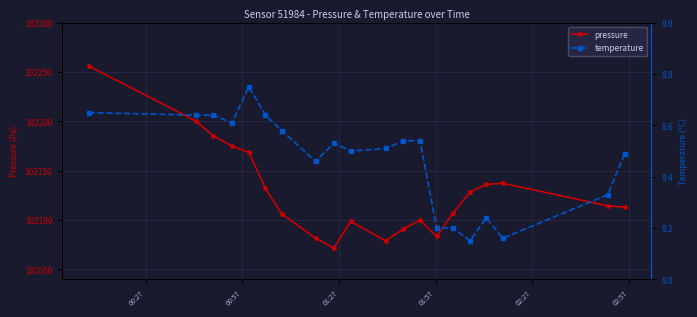

What is the difference between the maximum and minimum values in the pressure series?

184.5